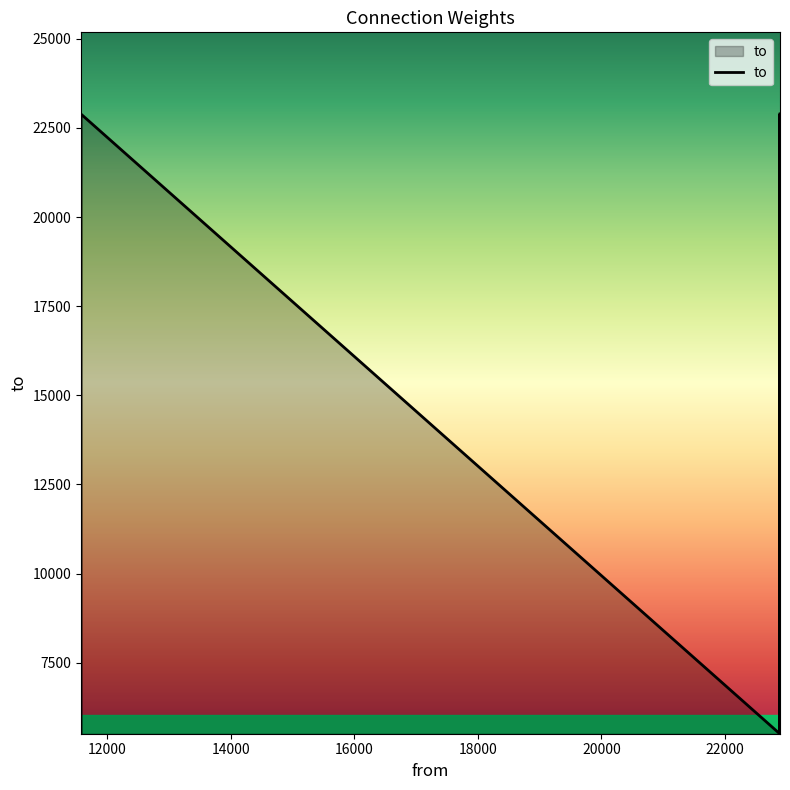

How many values are below 11577?

4